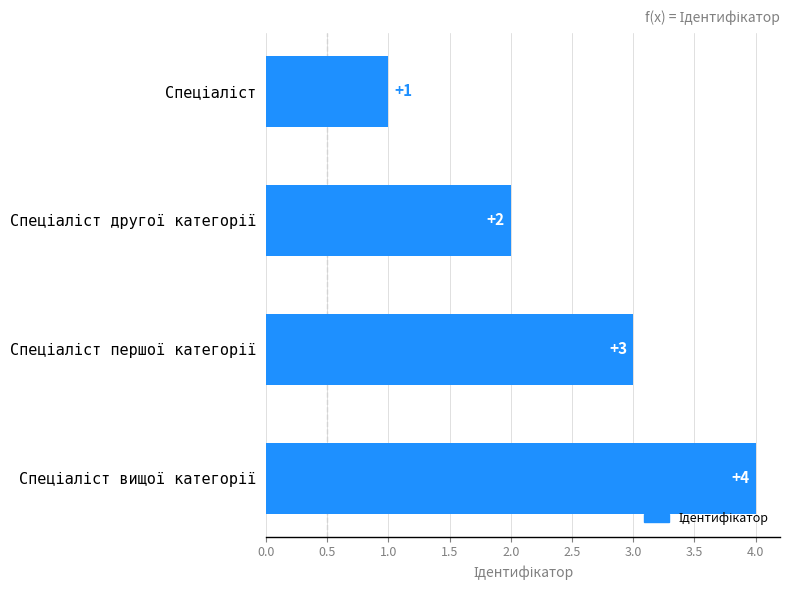

What is the sum of all values?

10